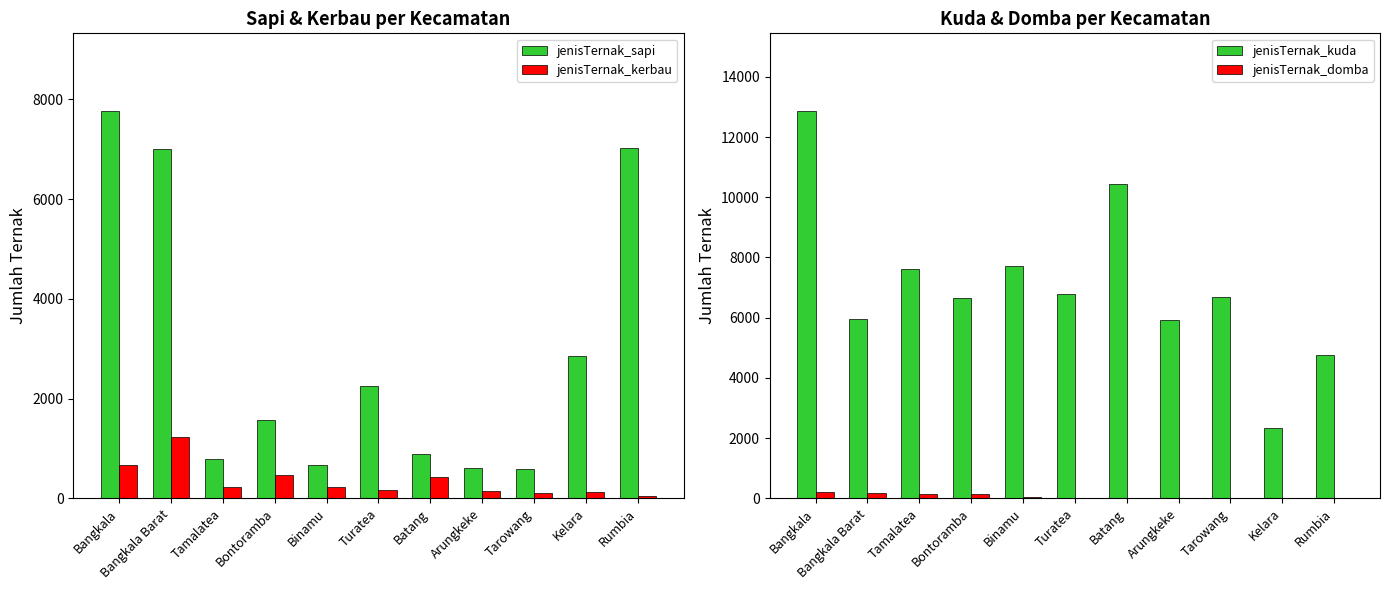

How many distinct data groups are displayed?

4